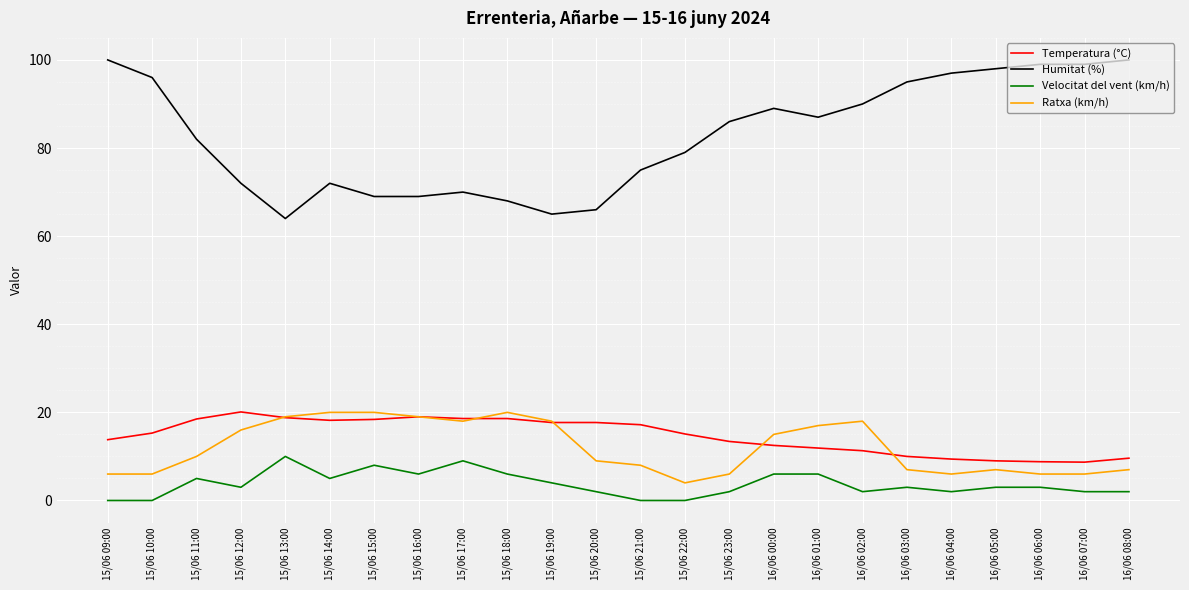

What is the total value across all series at 15/06 09:00?

119.8